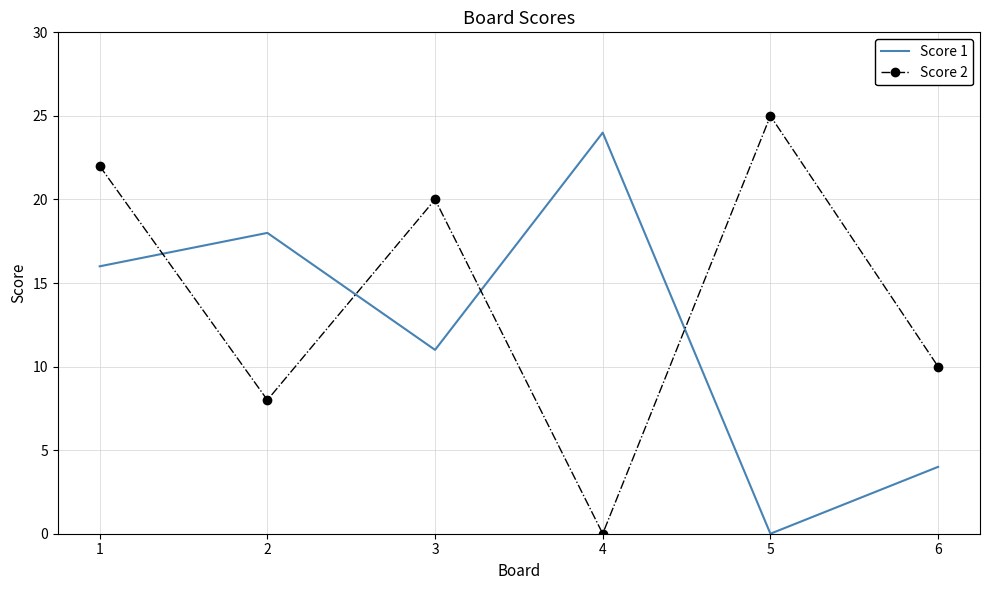

What is the maximum value for Score 1?

24